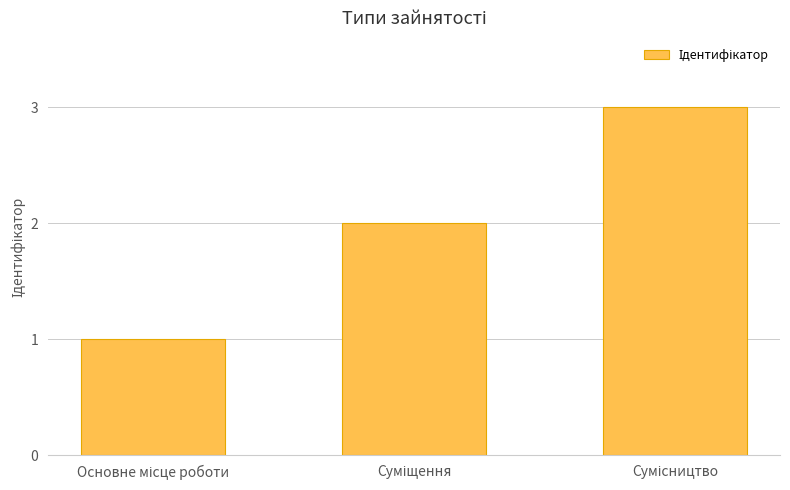

How many bars are there in total?

3